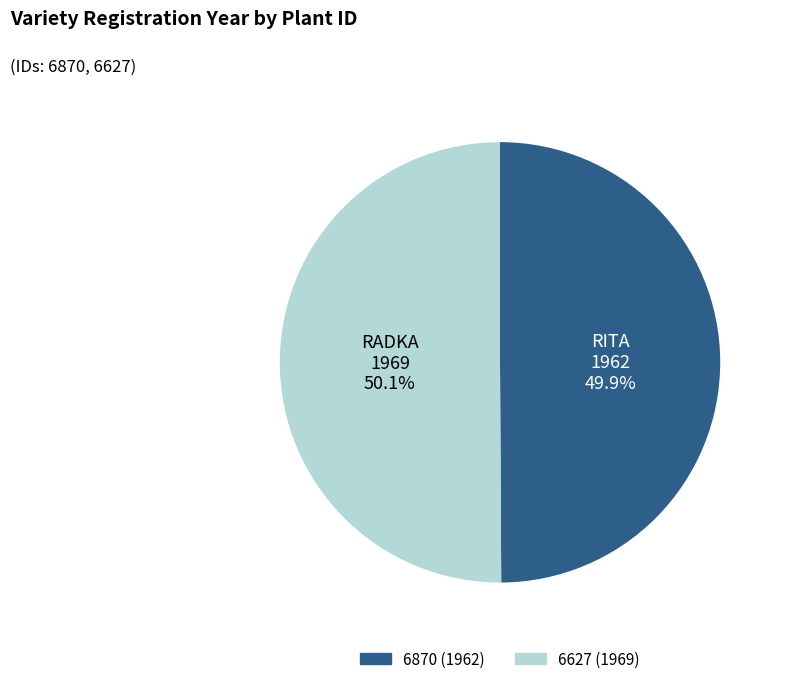

Does any single category account for the majority?

Yes